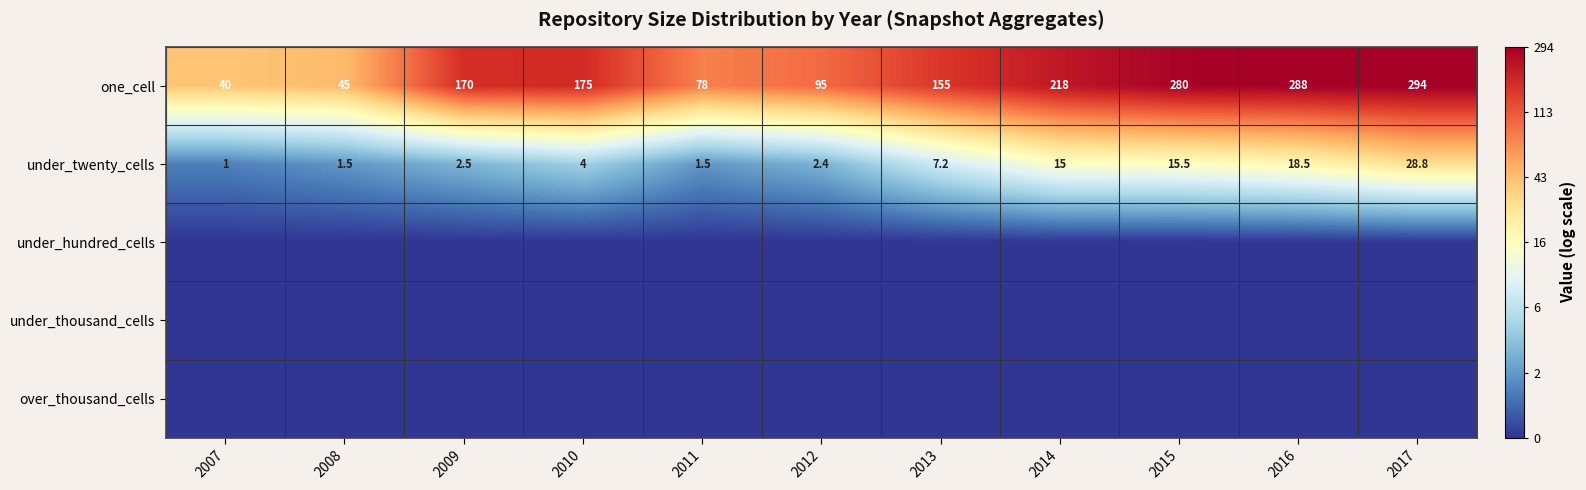

What value does the one_cell series have at 2009?

170.0